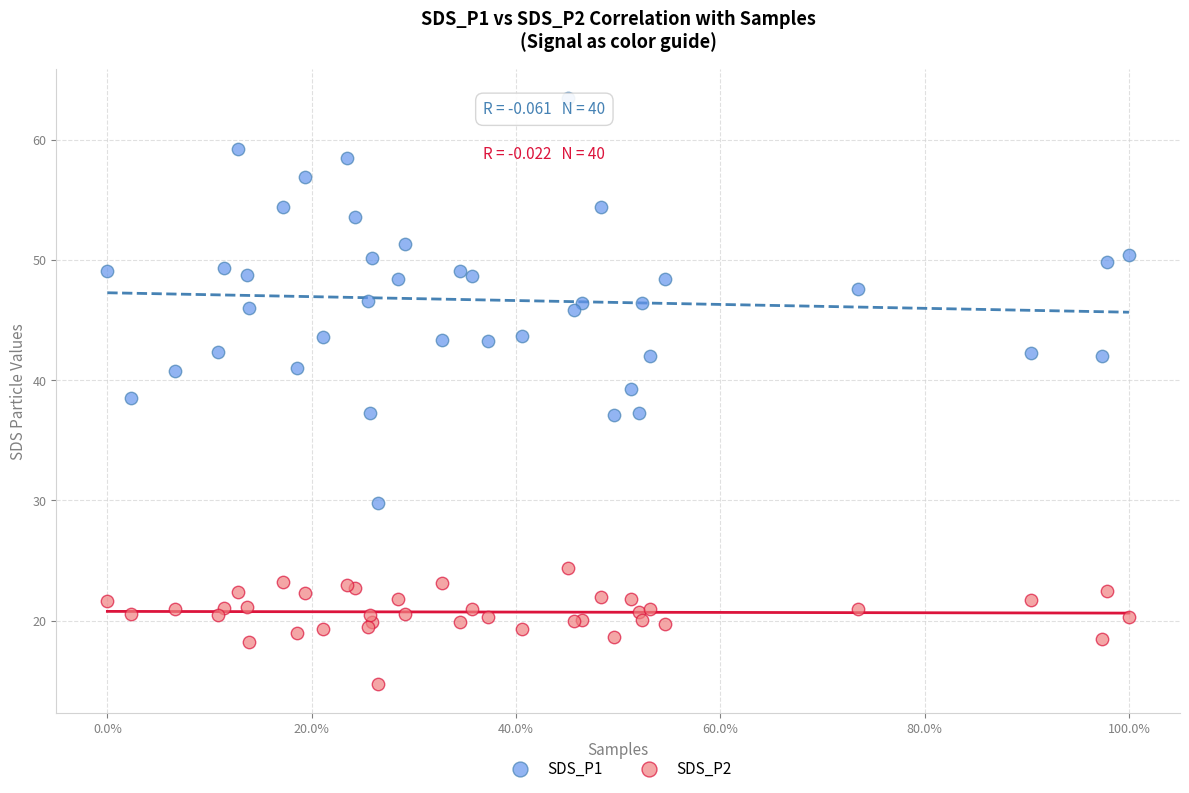

Which series has the largest Y range (max minus min)?

SDS_P1